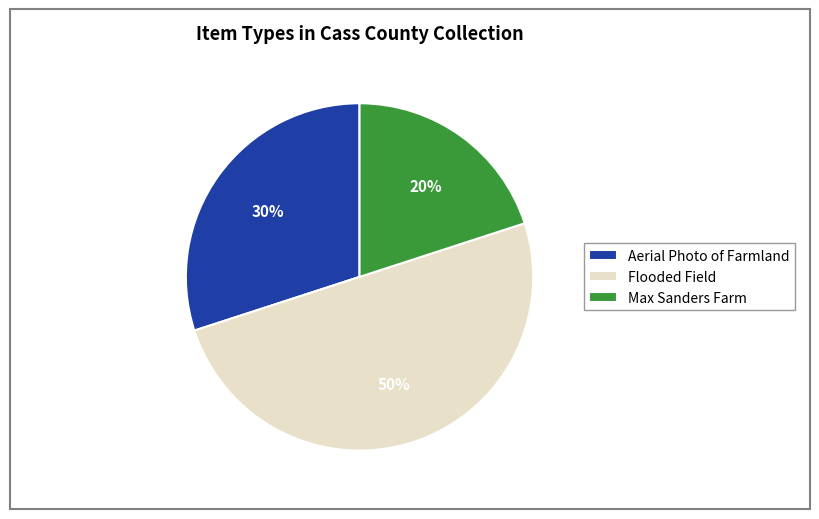

Rank the categories by value from lowest to highest.

Max Sanders Farm, Aerial Photo of Farmland, Flooded Field